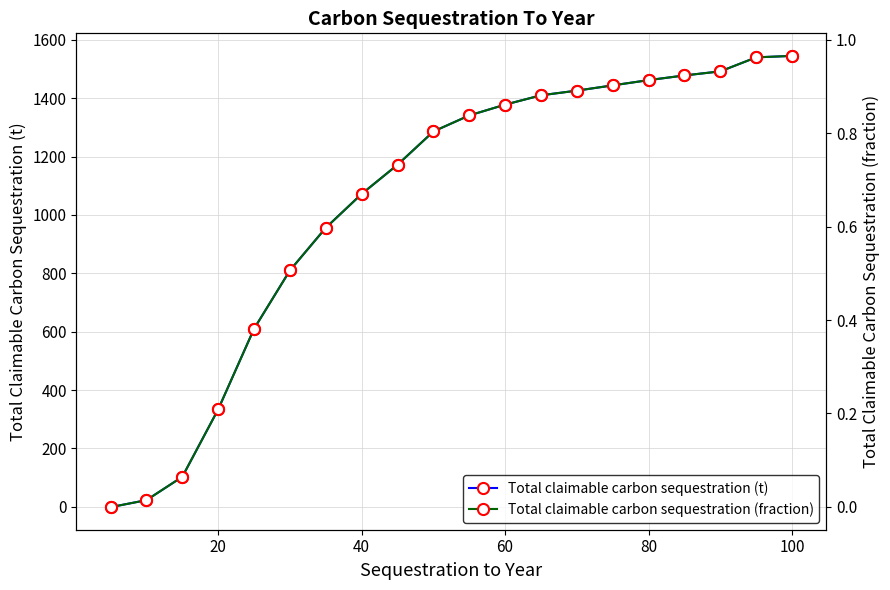

List the series in order of their peak value, highest first.

Total claimable carbon sequestration (t), Total claimable carbon sequestration (fraction)